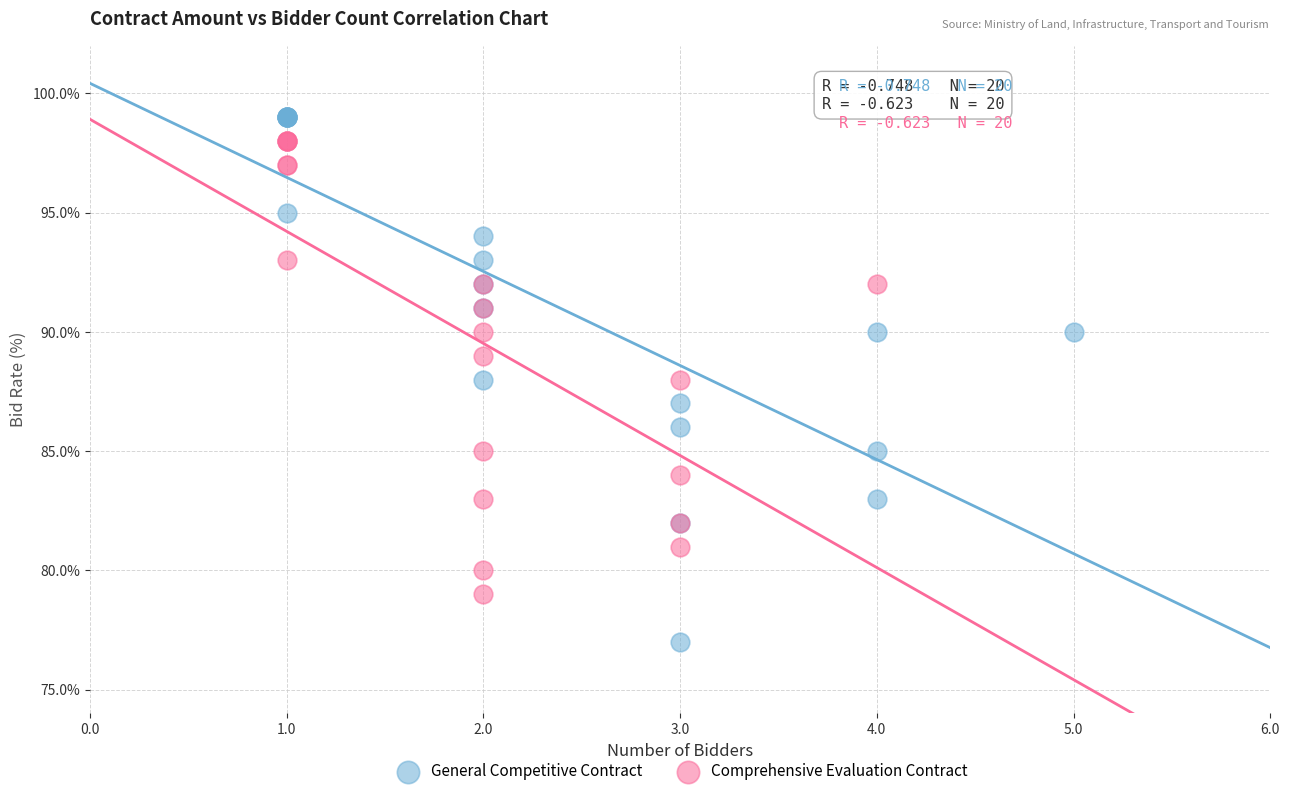

Which series has the largest Y range (max minus min)?

General Competitive Contract